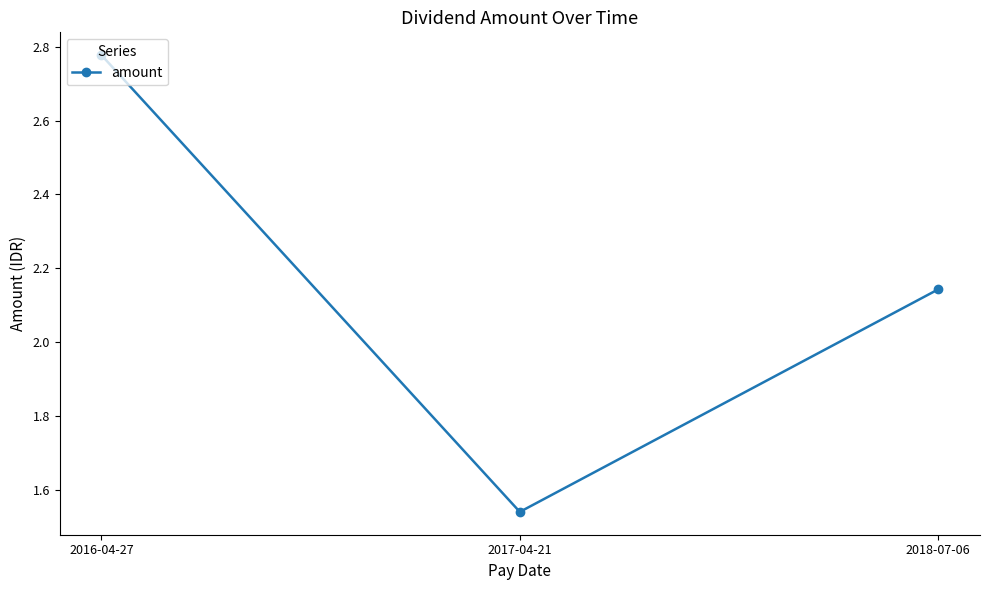

Which label corresponds to the smallest value in the chart?

2017-04-21